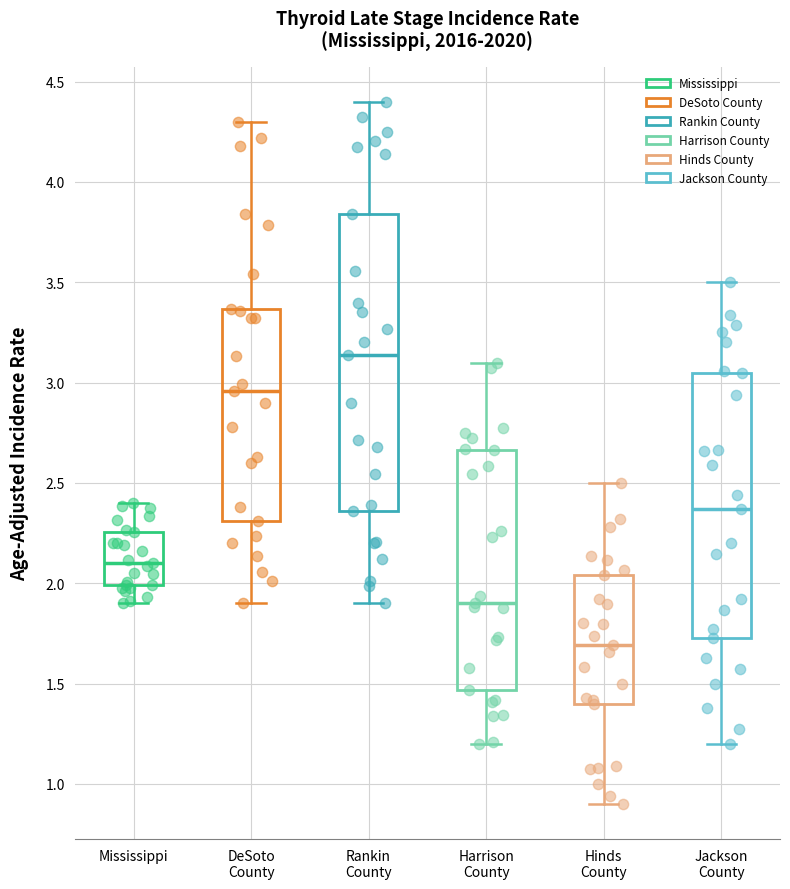

Where is the lower edge of the box for Jackson County on the y-axis? The values are not printed on the chart, so give them approximately, as read against the axis.

1.75